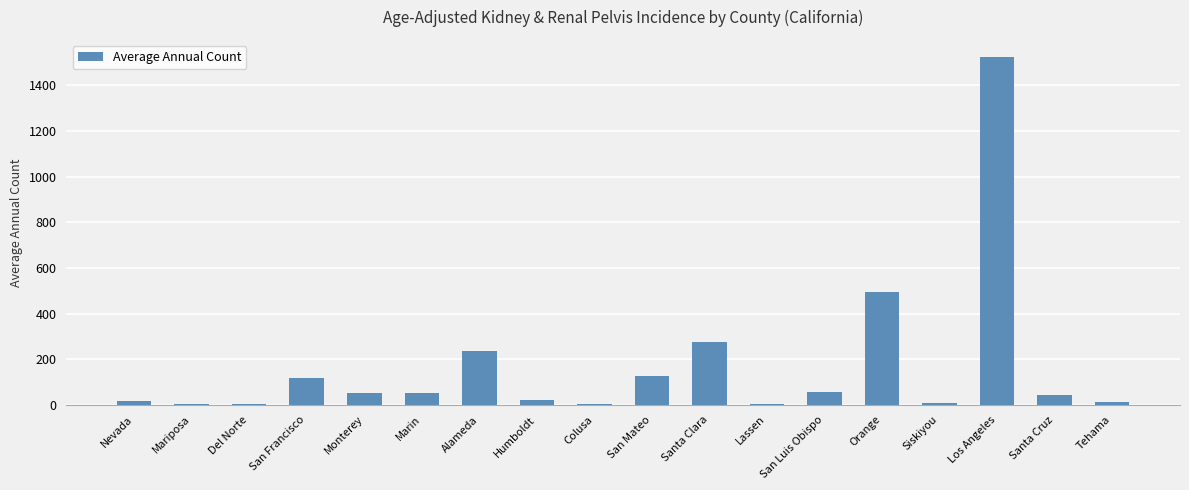

What is the greatest value displayed?

1523